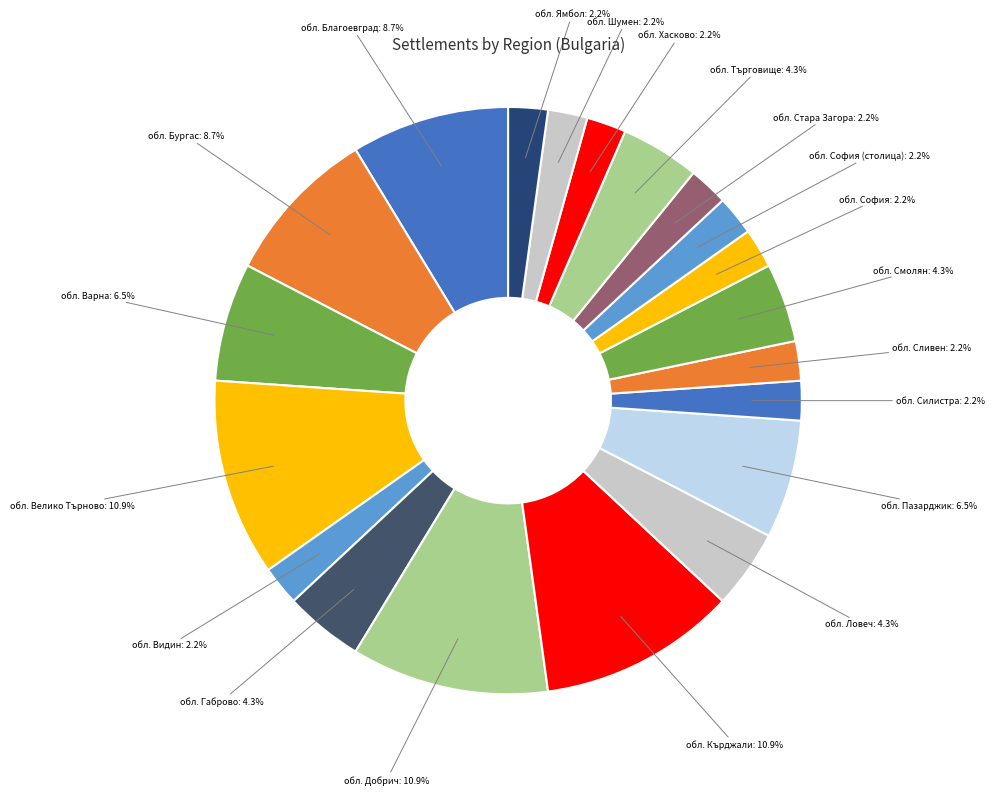

To the nearest percent, what is the average slice percentage?

5%